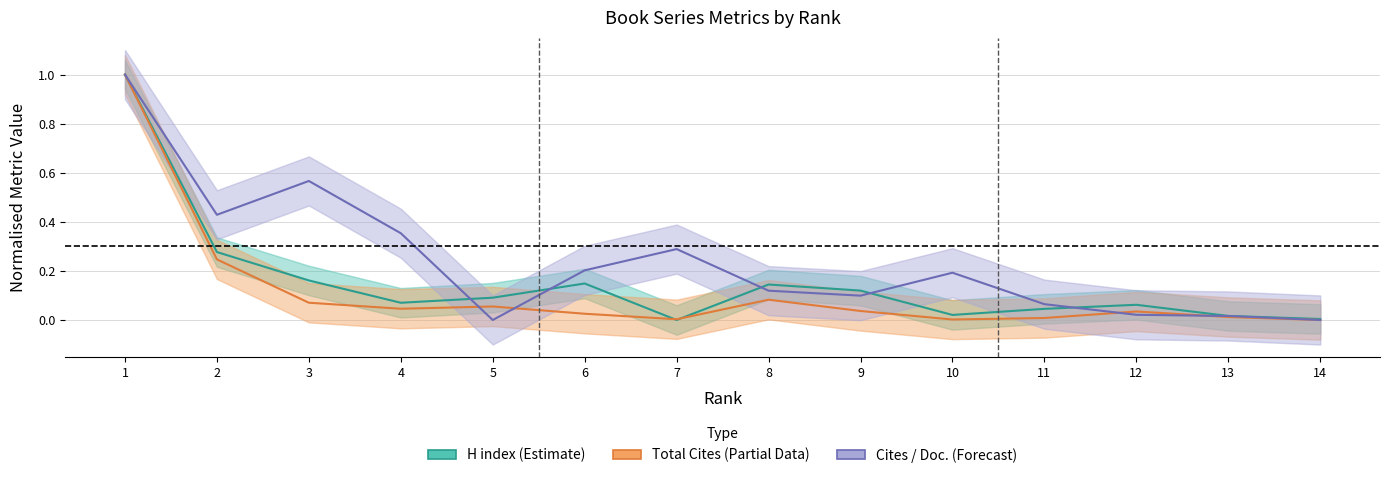

List the series in order of their peak value, highest first.

H index (Estimate), Total Cites (Partial Data), Cites / Doc. (Forecast)